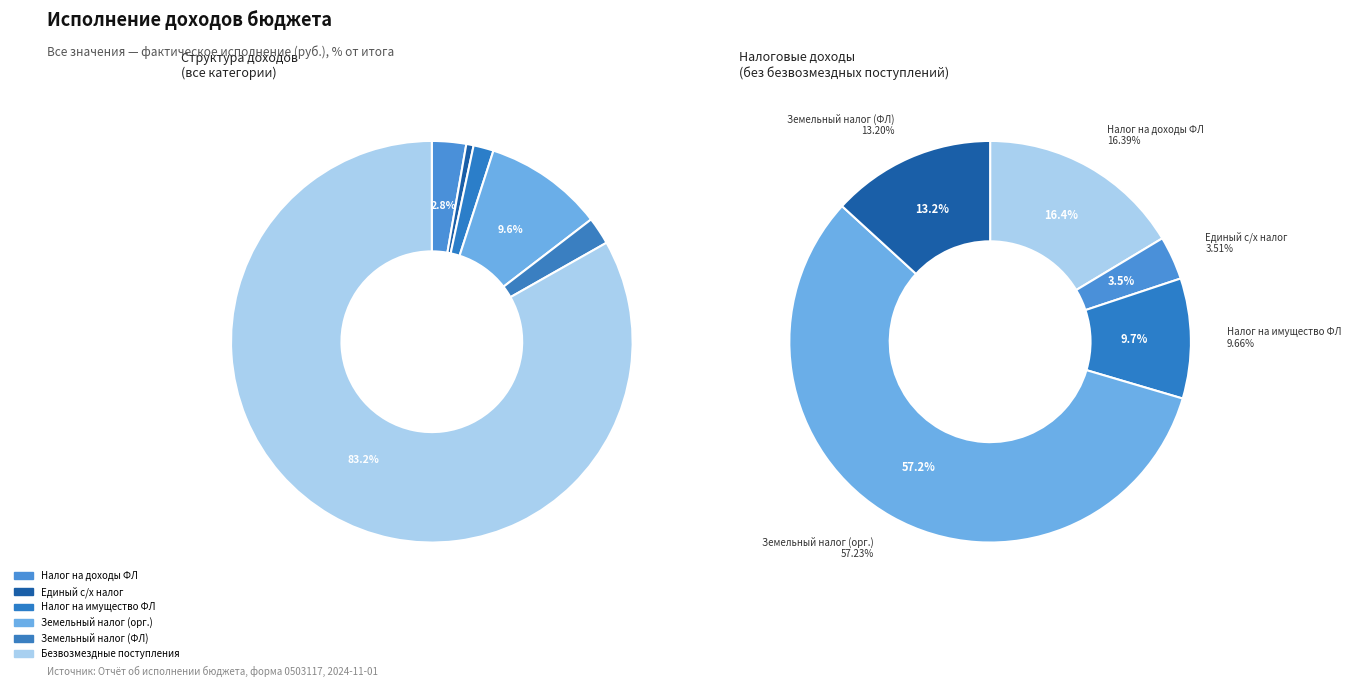

Which category accounts for the majority?

Безвозмездные поступления